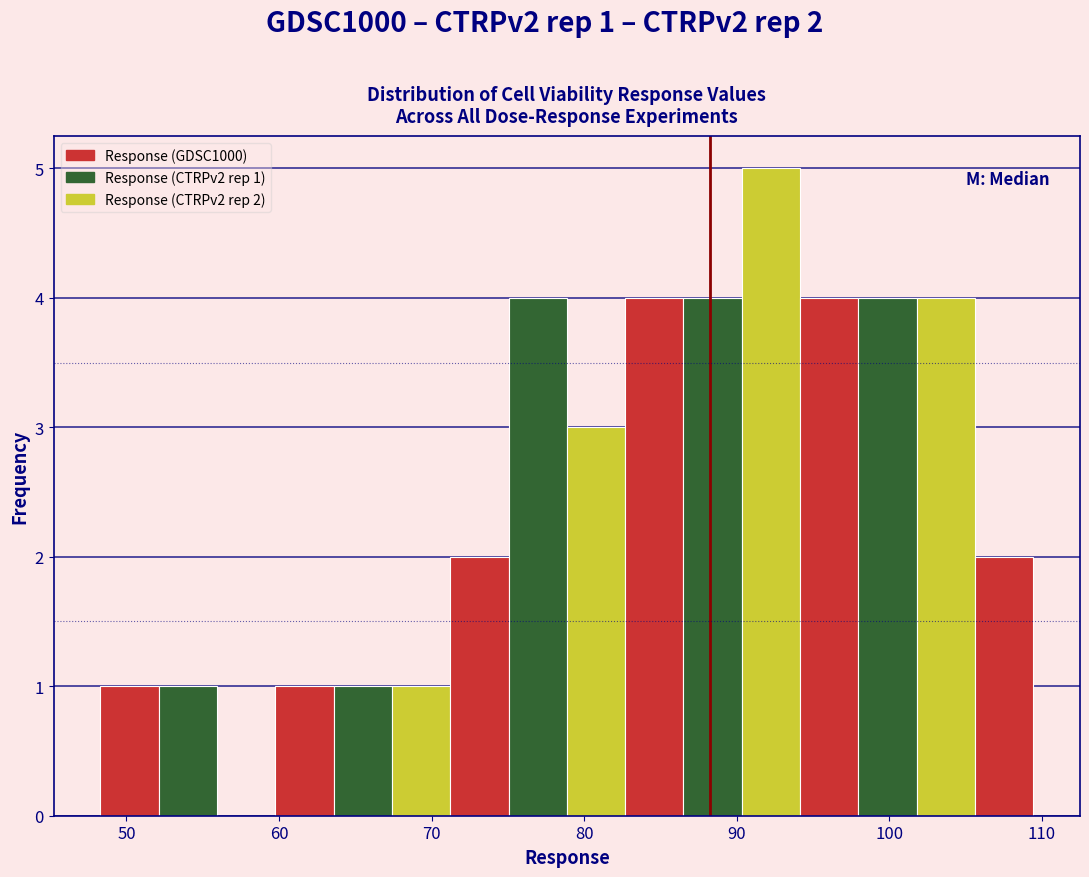

Around what value on the x-axis is the tallest bar? Give the approximate position of its centre, as read against the axis.

92